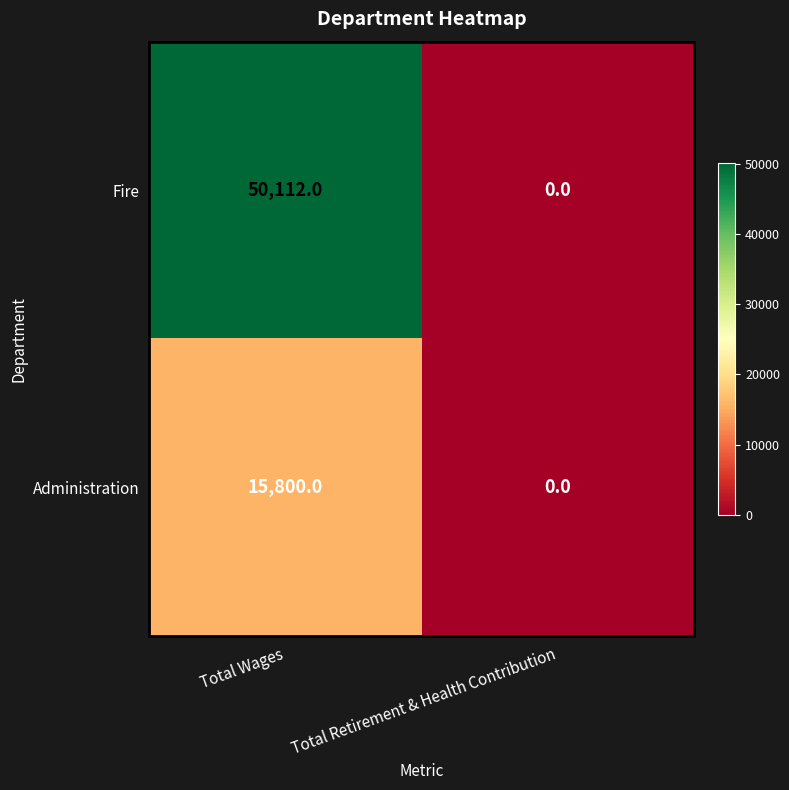

Which series changed the most between Total Wages and Total Retirement & Health Contribution?

Fire